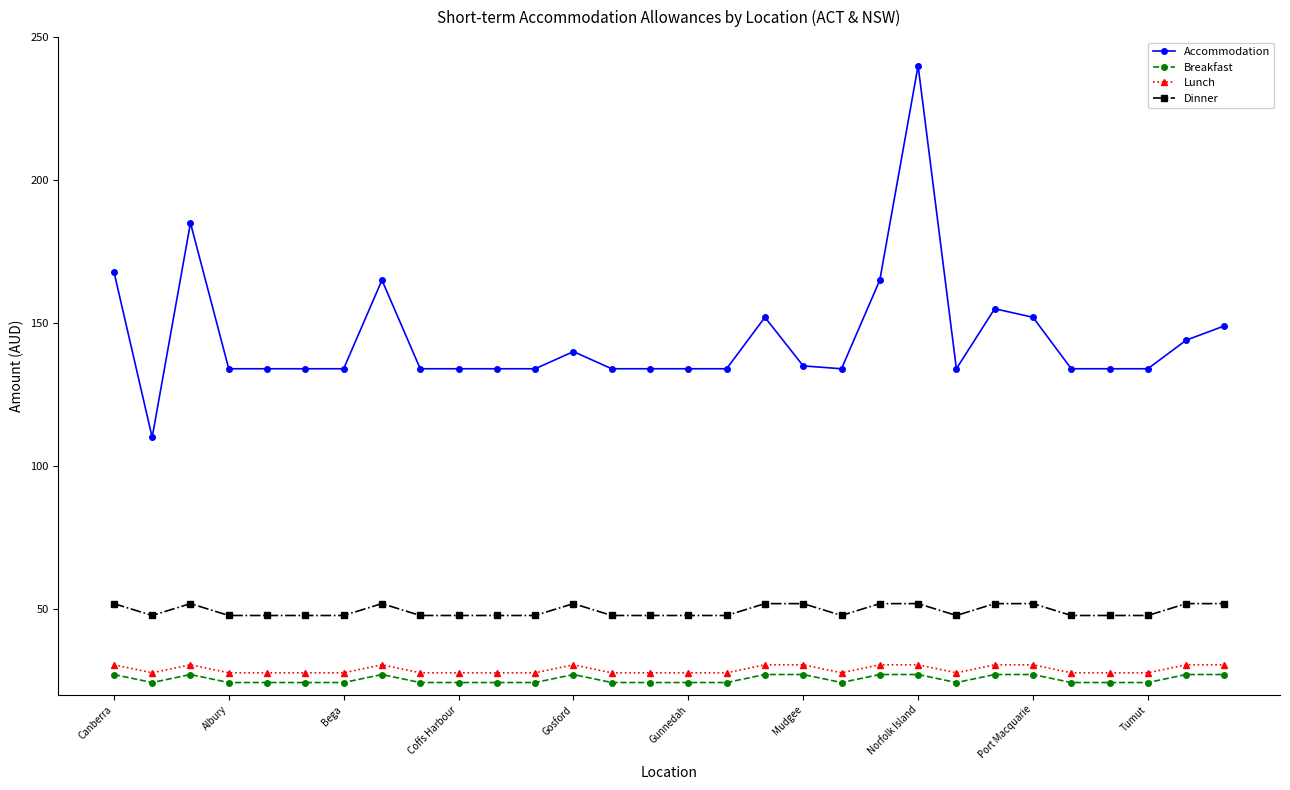

Rank the series by their maximum value, from lowest to highest.

Breakfast, Lunch, Dinner, Accommodation